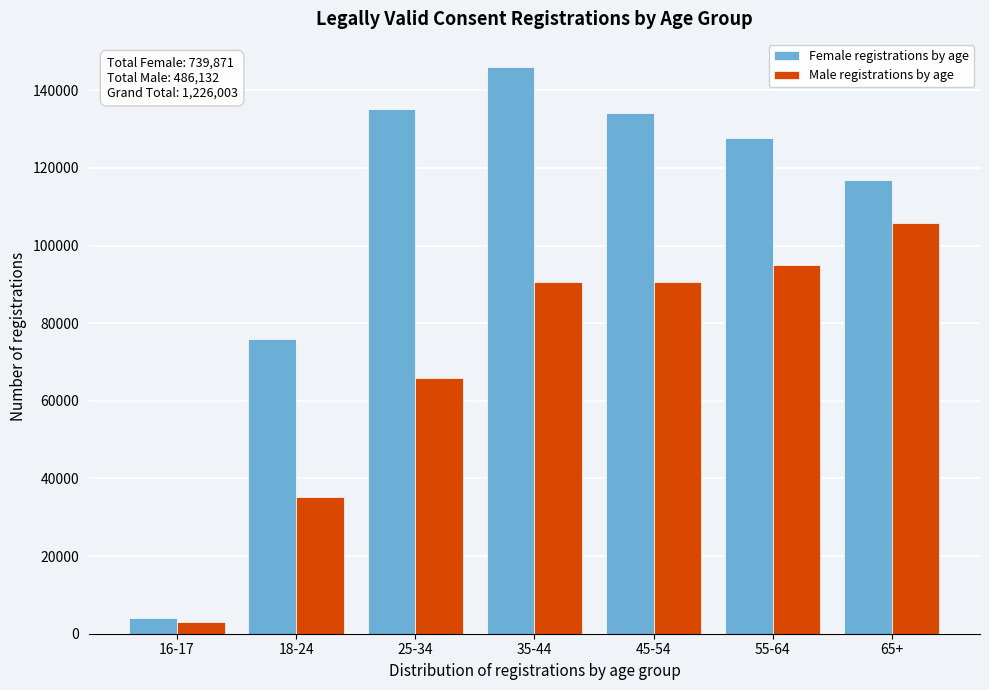

Where is Male registrations by age nearest to the value 54366?

25-34